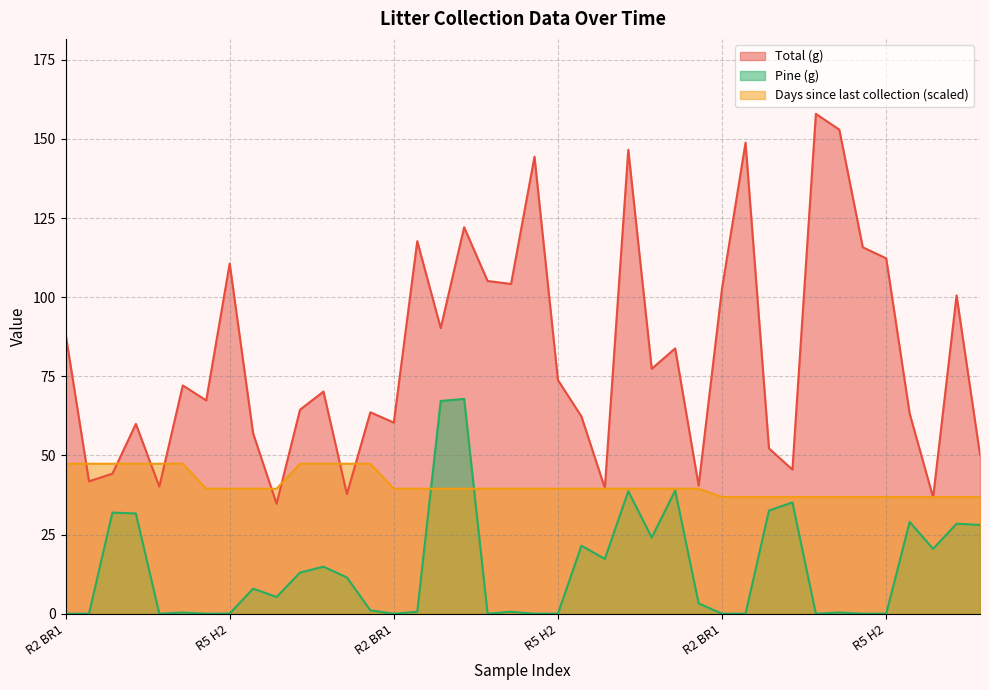

What is the approximate value of Days since last collection at R5 P1?

39.5